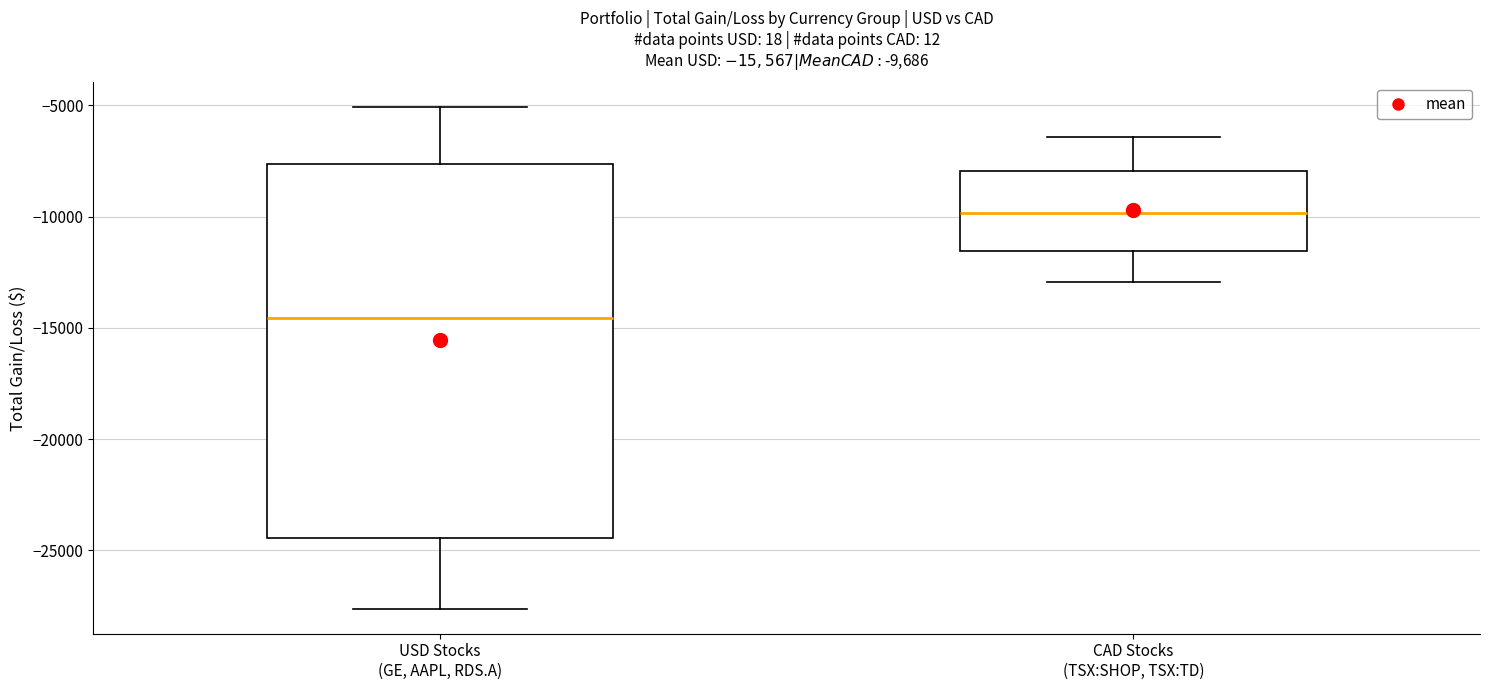

Comparing the boxes themselves (not the whiskers), which one is the tallest?

USD Stocks (GE, AAPL, RDS.A)